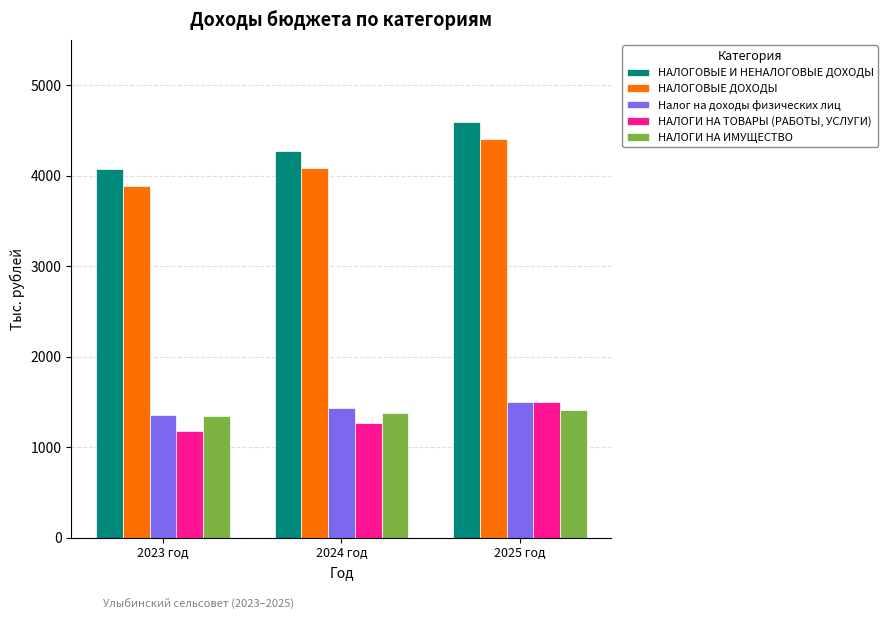

At which category does the chart reach its minimum across all series?

2023 год